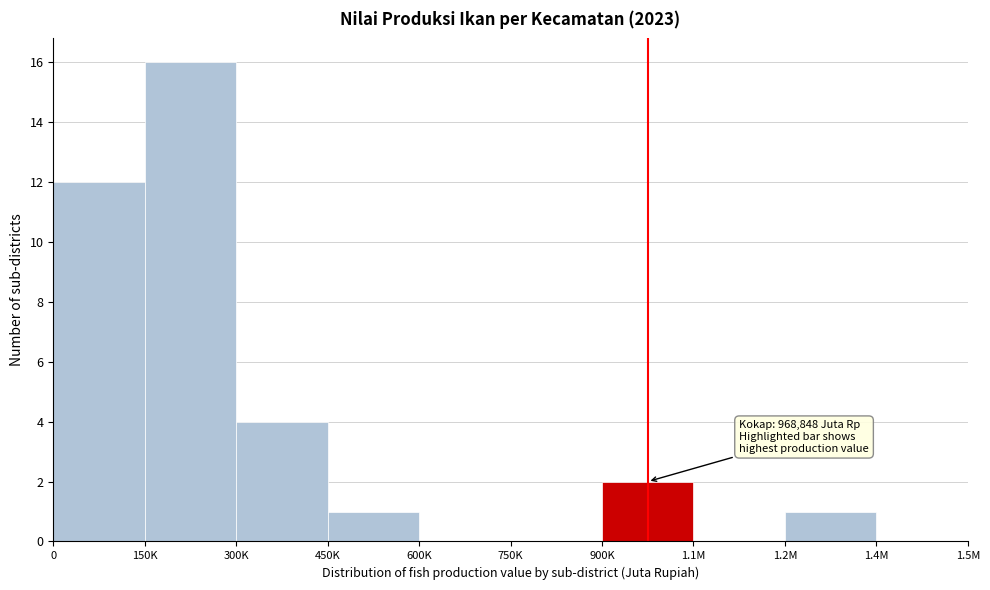

Reading left to right, list all the values displayed in this chart.

0=12	150K=16	300K=4	450K=1	600K=0	750K=0	900K=2	1.1M=0	1.2M=1	1.4M=0